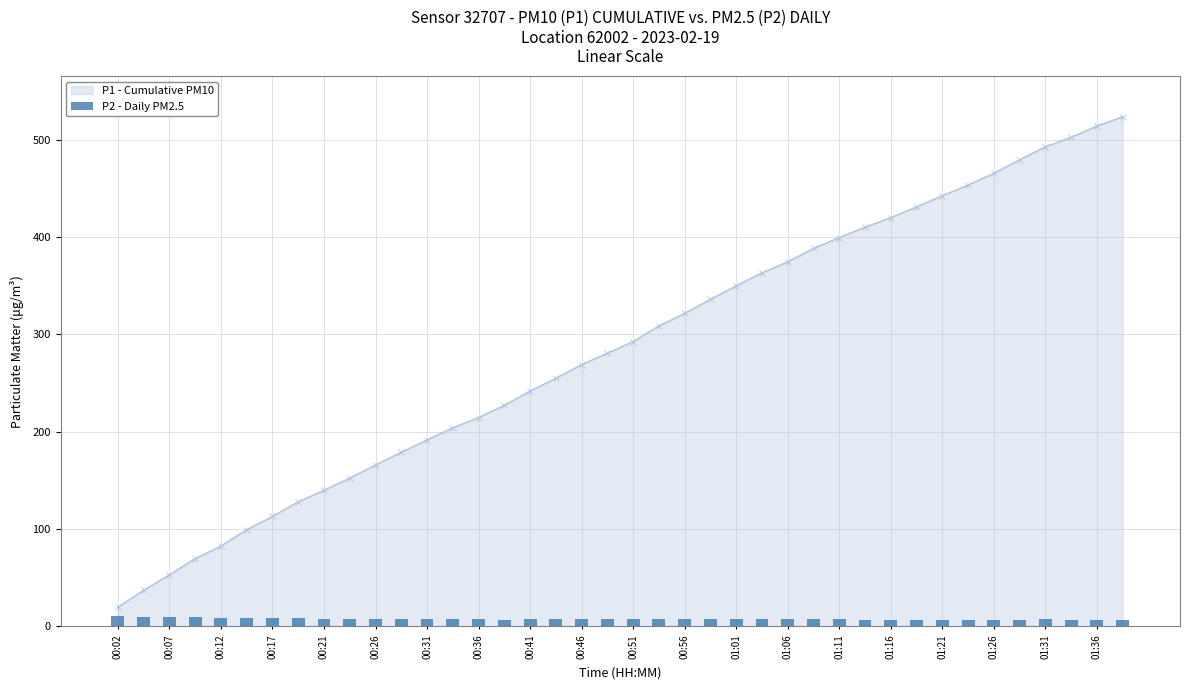

Are the bars horizontal?

No